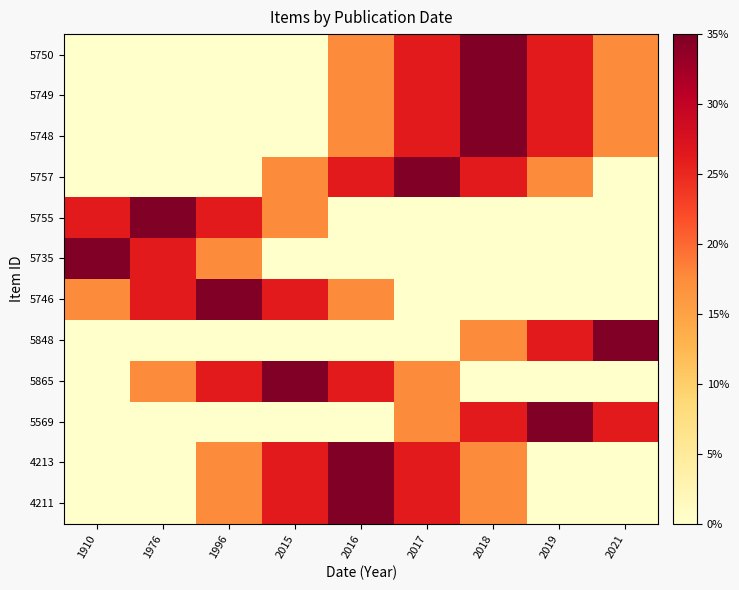

How many data points does each series have?

9